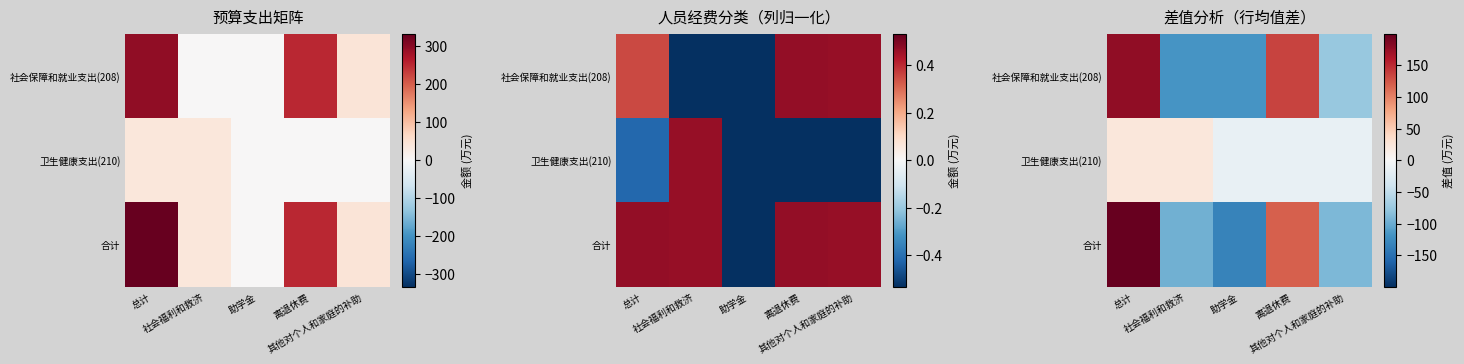

Between 总计 and 助学金, which series saw the biggest shift?

合计